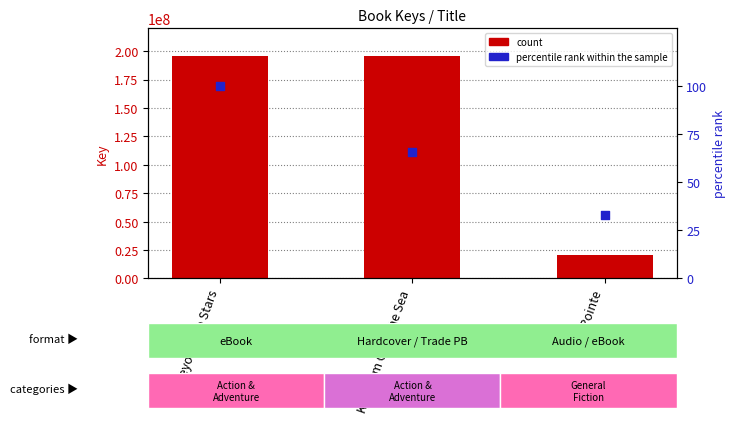

Which series has the largest total across all categories?

count